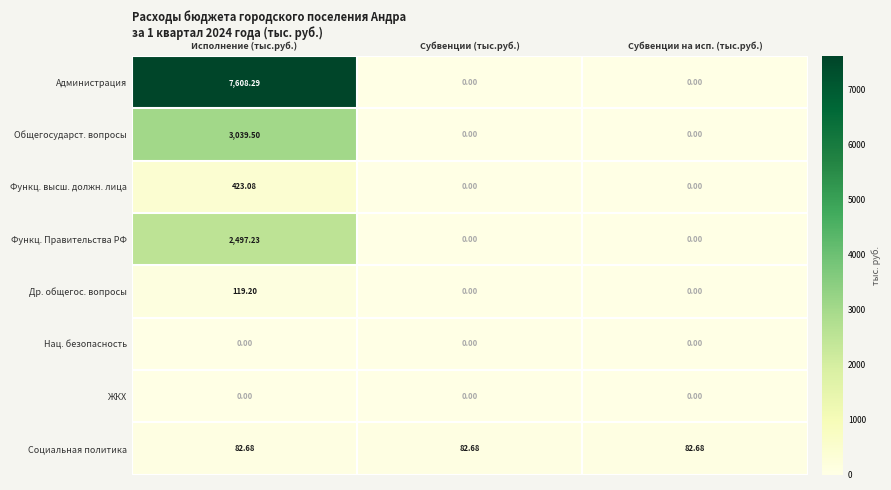

At which category is the sum across all series the highest?

Исполнение (тыс.руб.)